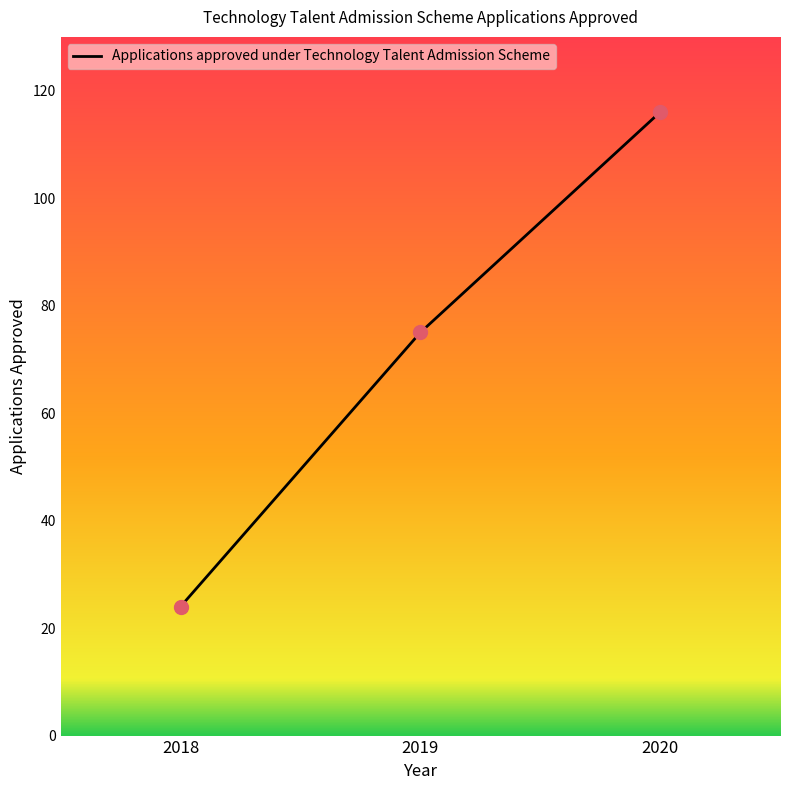

Approximately how many times larger is the value at 2020 compared to 2019?

1.5